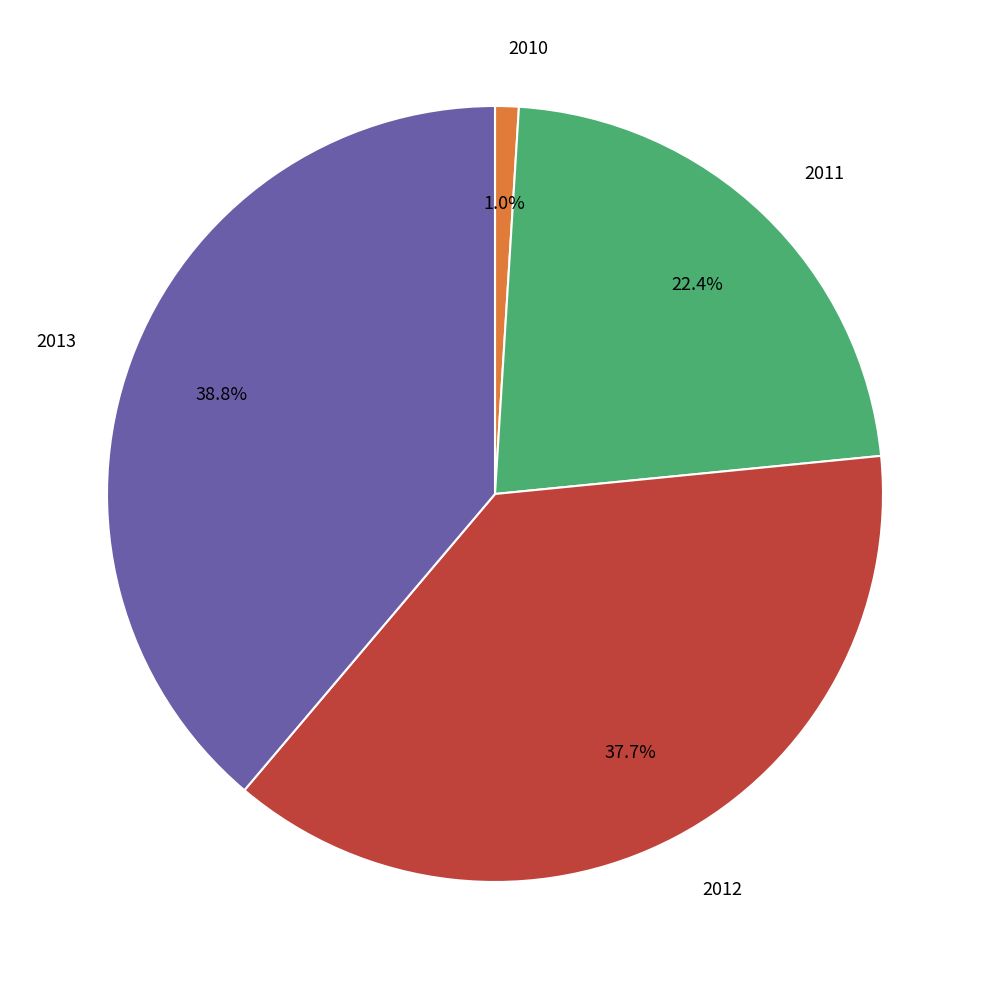

Is there a majority slice in this chart?

No